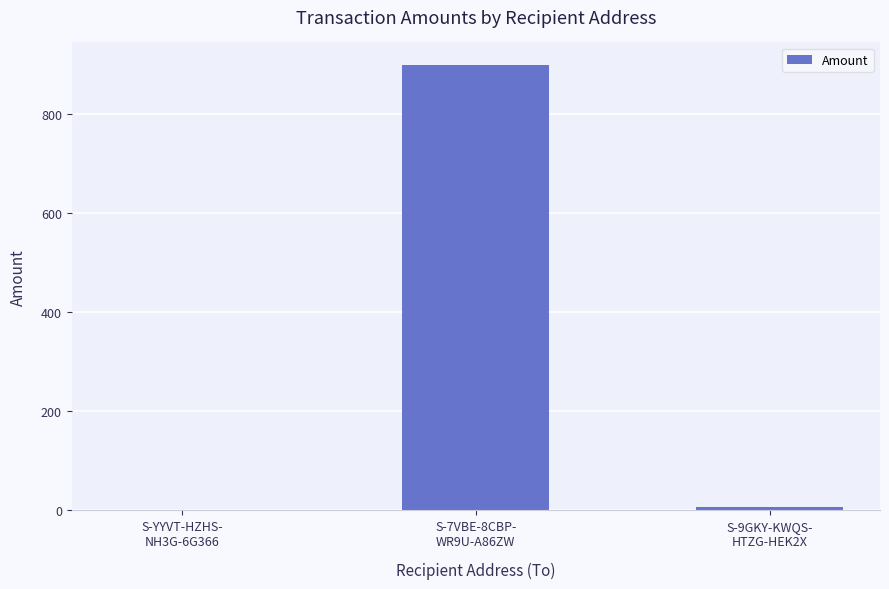

The chart shows a value of 1335.6 at S-7VBE-8CBP-
WR9U-A86ZW. True or false?

False